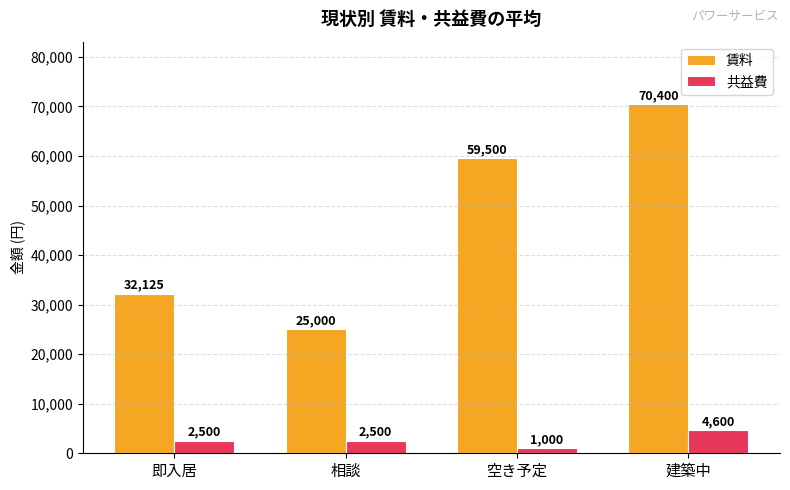

Count the number of categories in the chart.

4